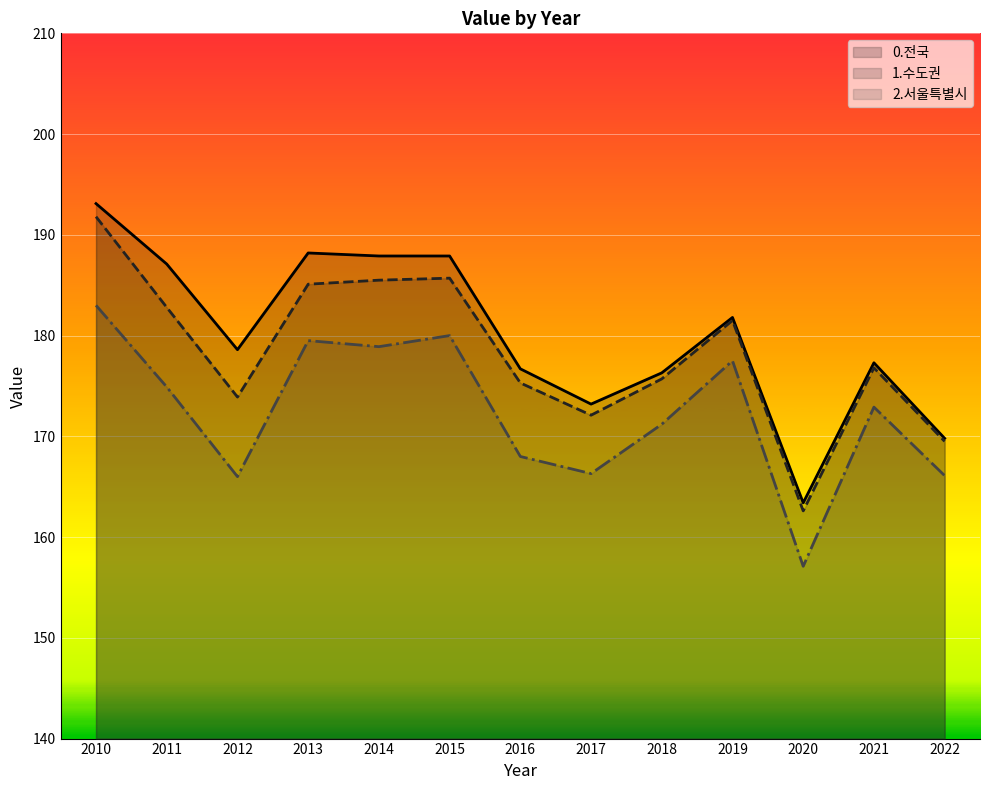

Which series has the largest total across all categories?

0.전국